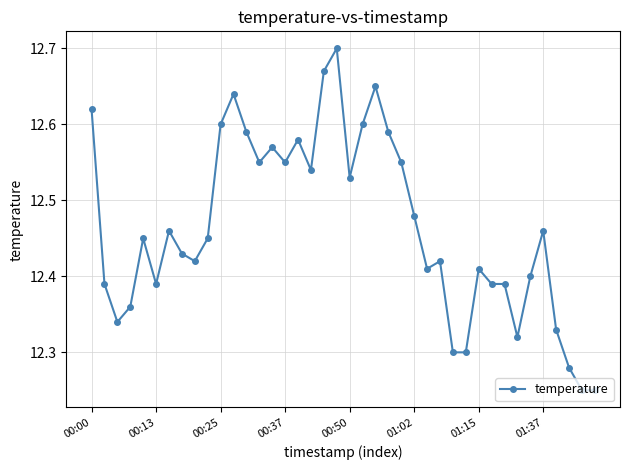

What is the difference between the second highest and minimum values?

0.4